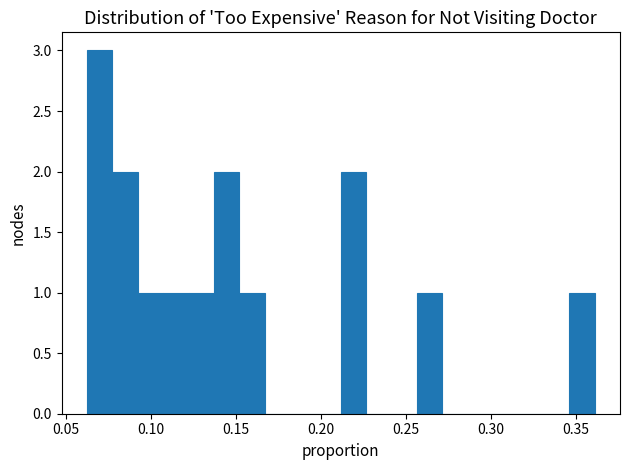

Read against the x-axis, roughly where is the centre of the tallest bar?

0.070